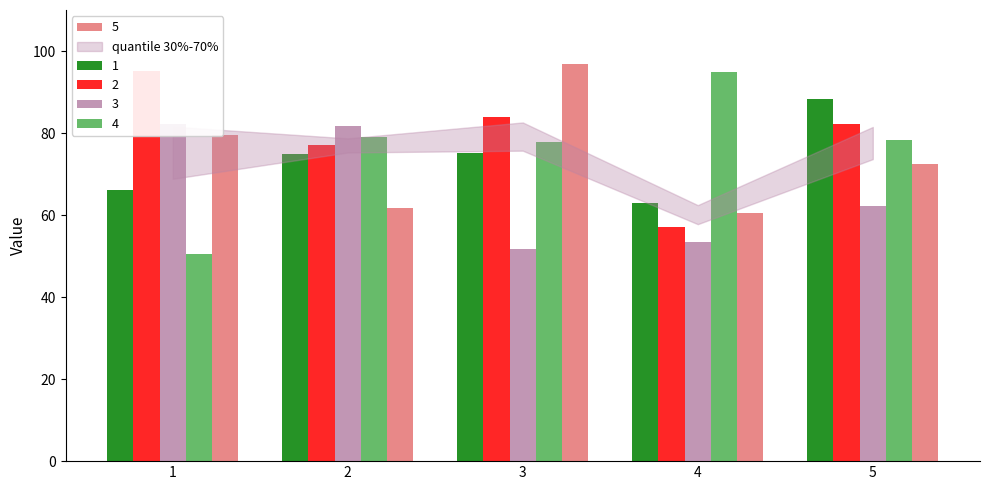

What is the difference between the 2 values at 2 and 3?

6.7